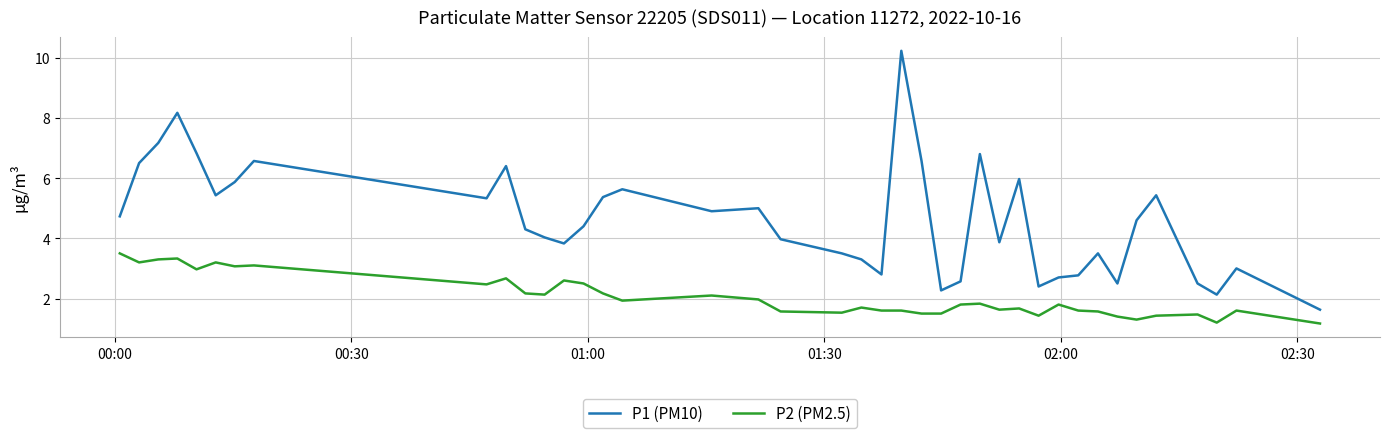

What is the difference between the maximum and minimum values in the P2 (PM2.5) series?

2.3